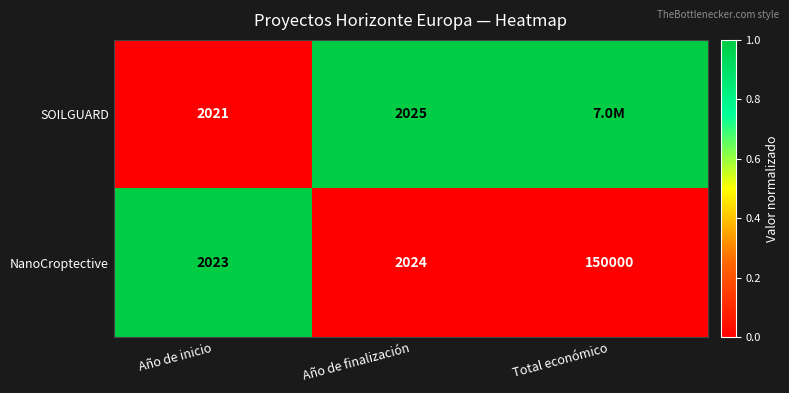

Rank the categories by NanoCroptective value from highest to lowest.

Total económico, Año de finalización, Año de inicio